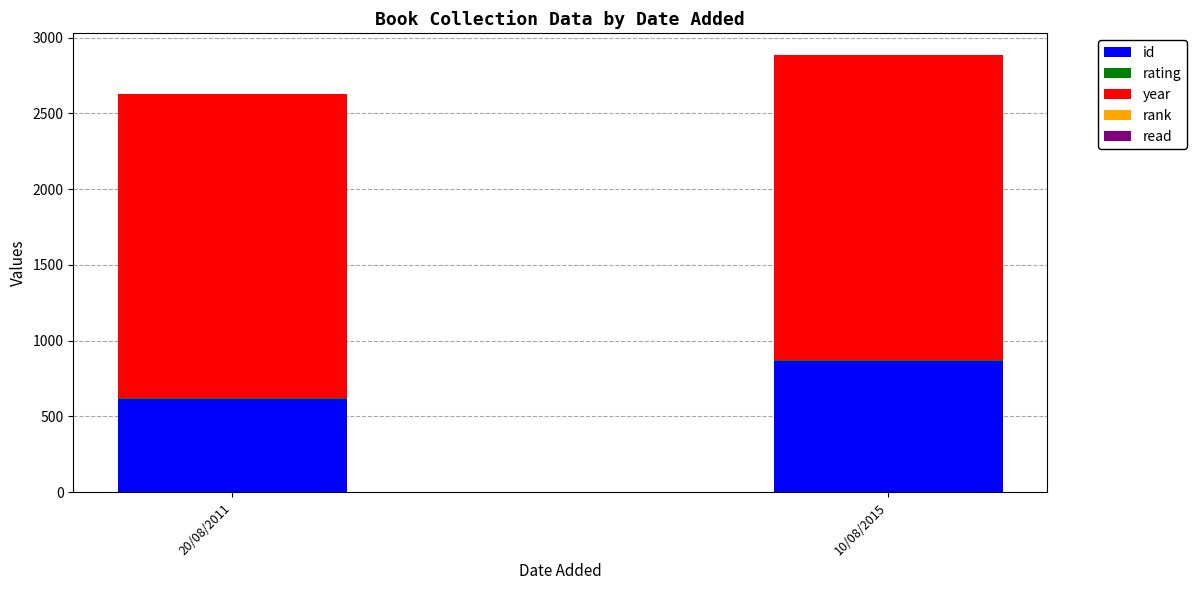

How many id values are between 612 and 867?

2